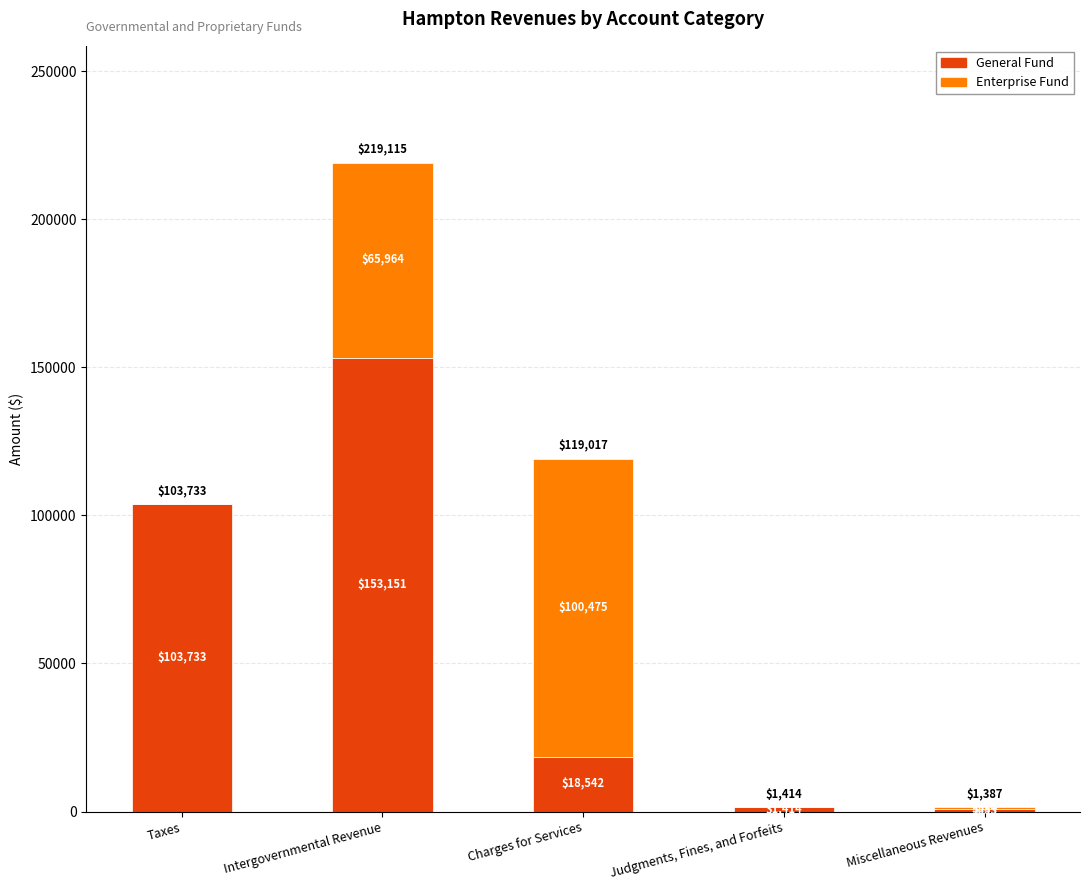

What is the total value across all series at Miscellaneous Revenues?

1387